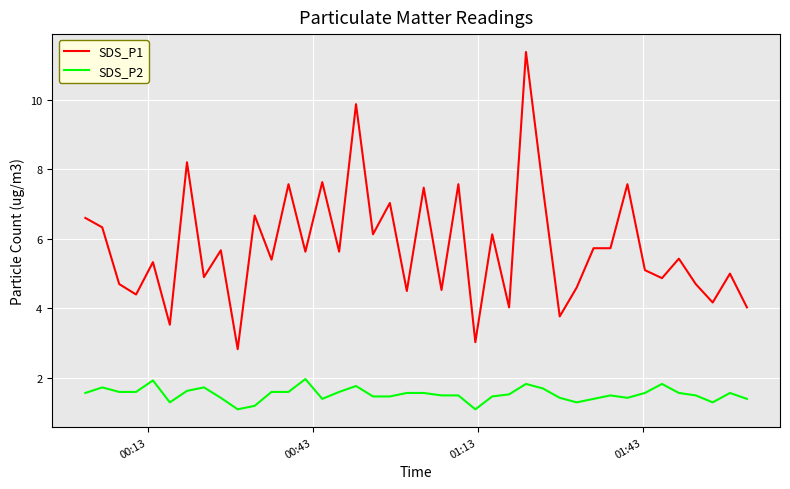

Rank the series by their average value, from highest to lowest.

SDS_P1, SDS_P2